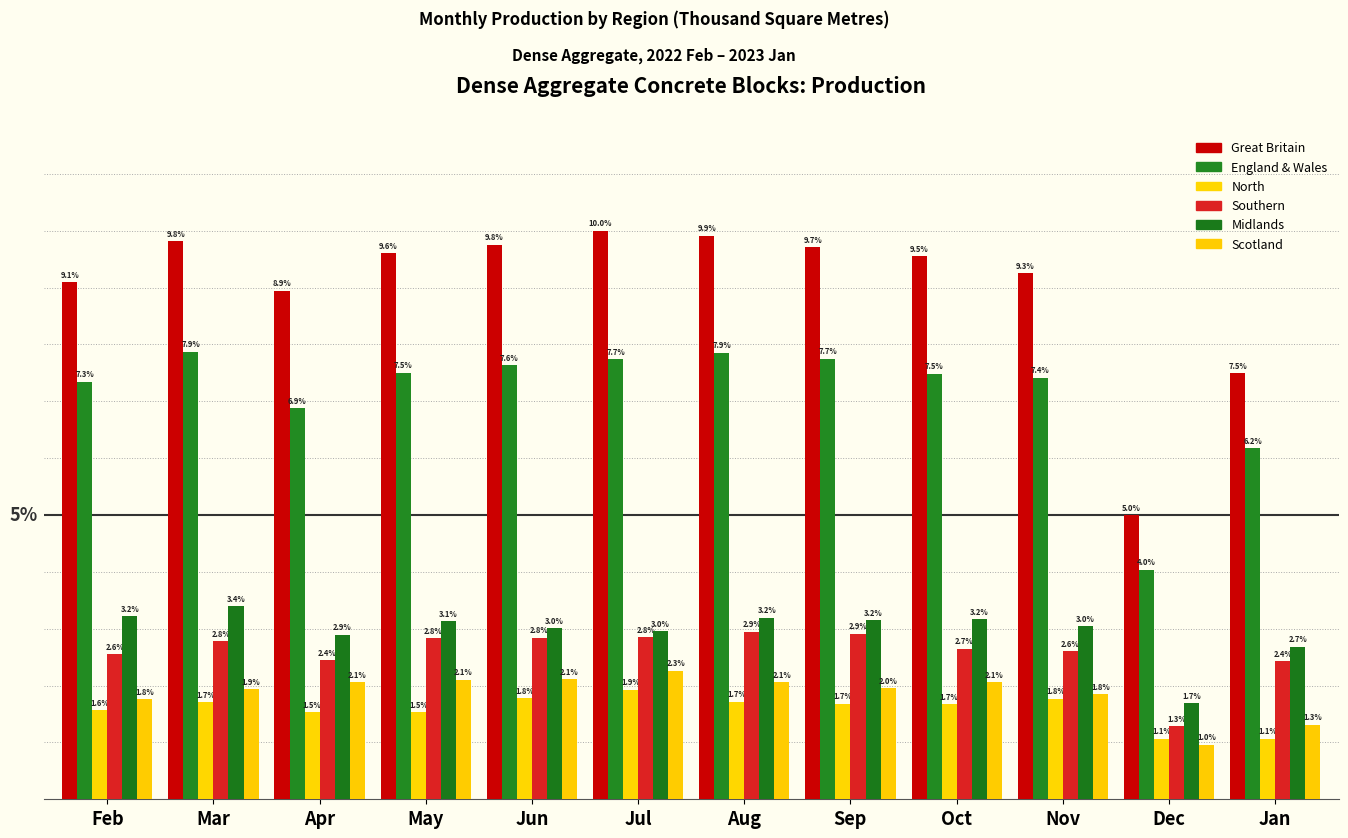

Are the bars horizontal?

No